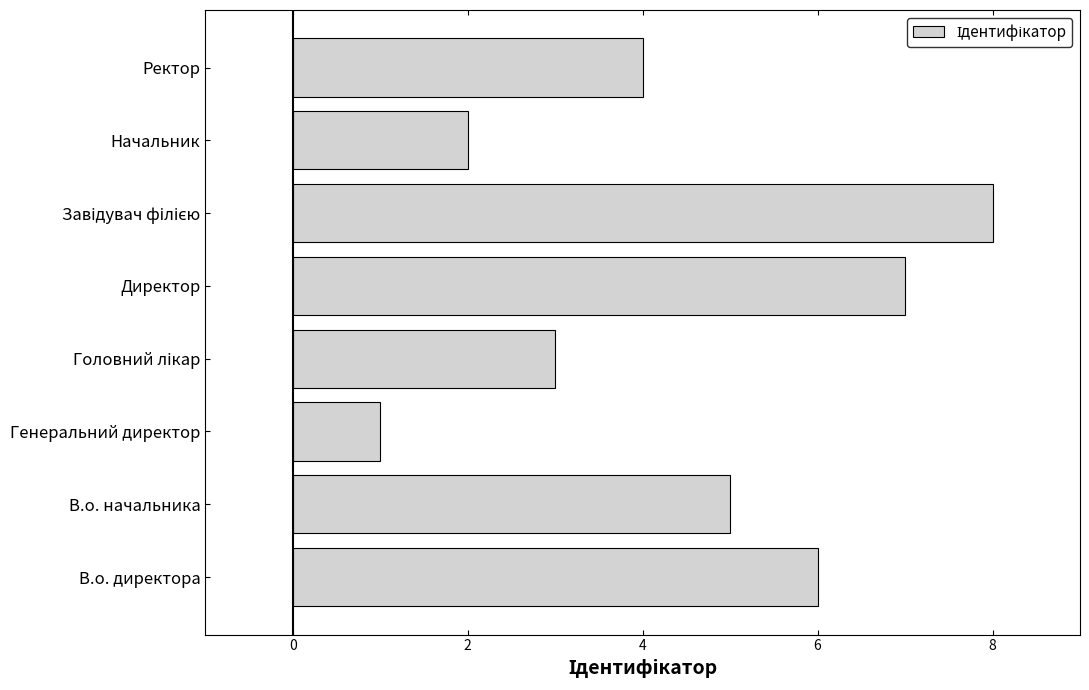

Are the bars horizontal?

Yes